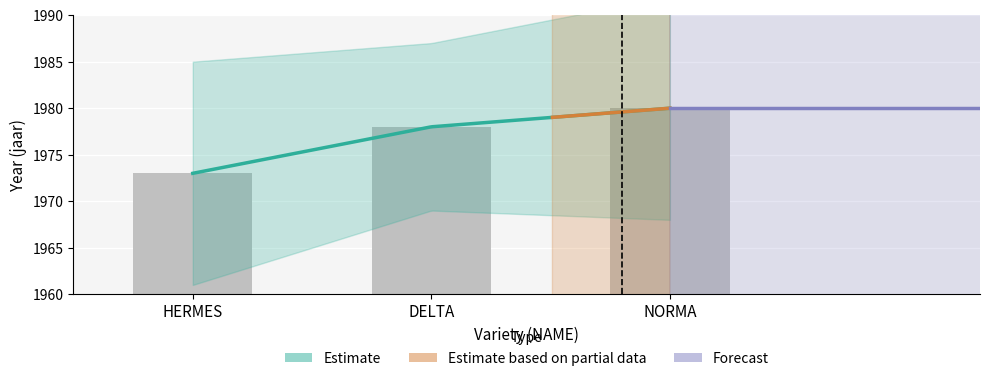

Where is the data nearest to the value 1976?

DELTA